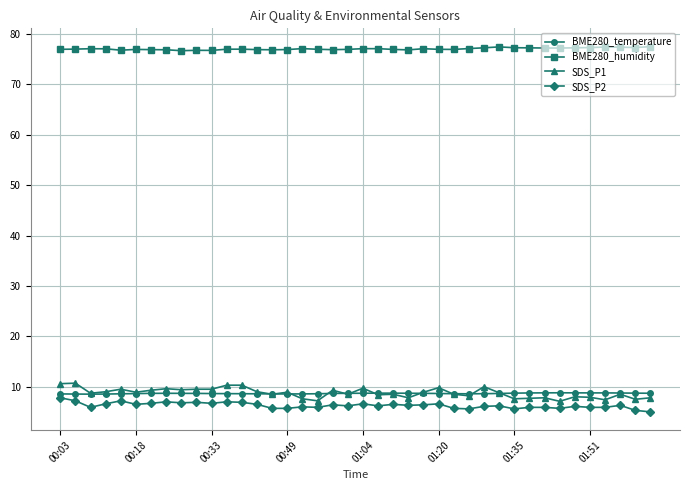

True or false: BME280_humidity and SDS_P2 intersect in this chart.

False